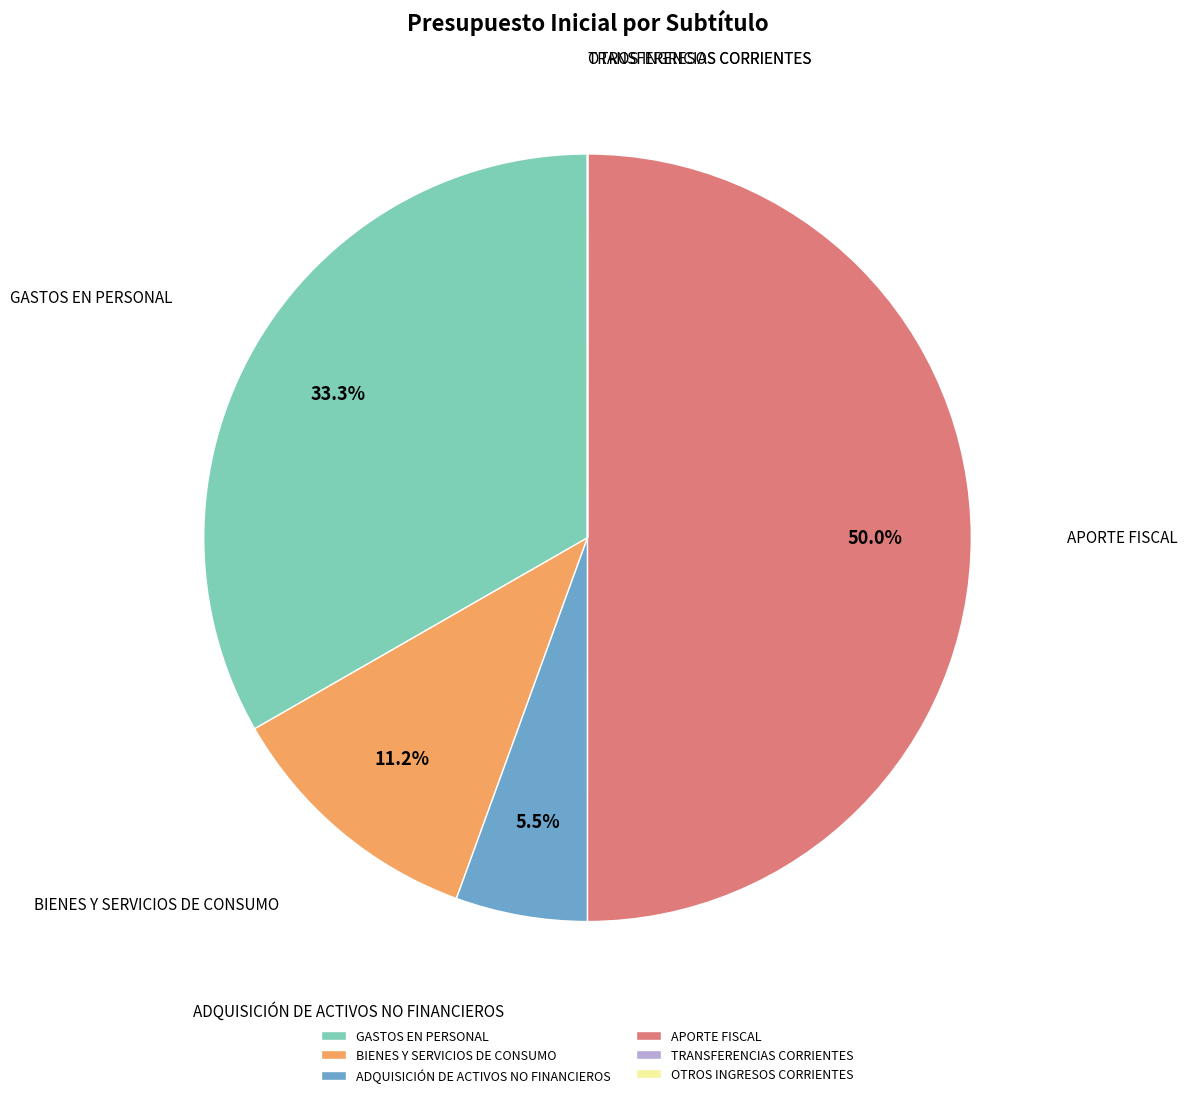

Which slice is the largest?

APORTE FISCAL